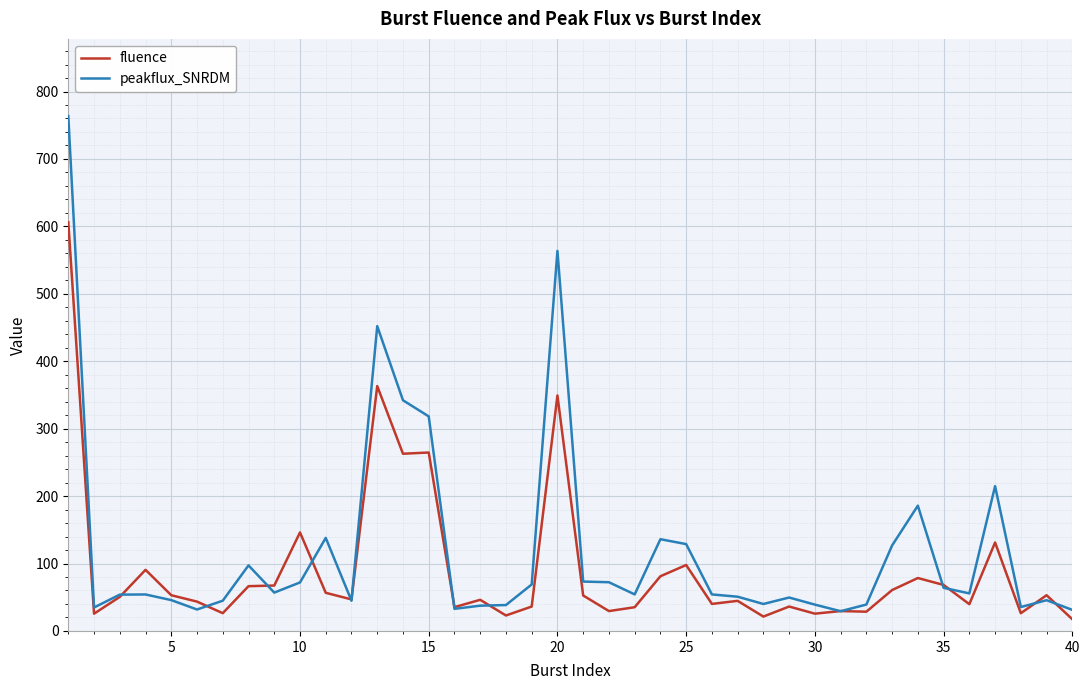

Which series has the widest spread of values?

peakflux_SNRDM